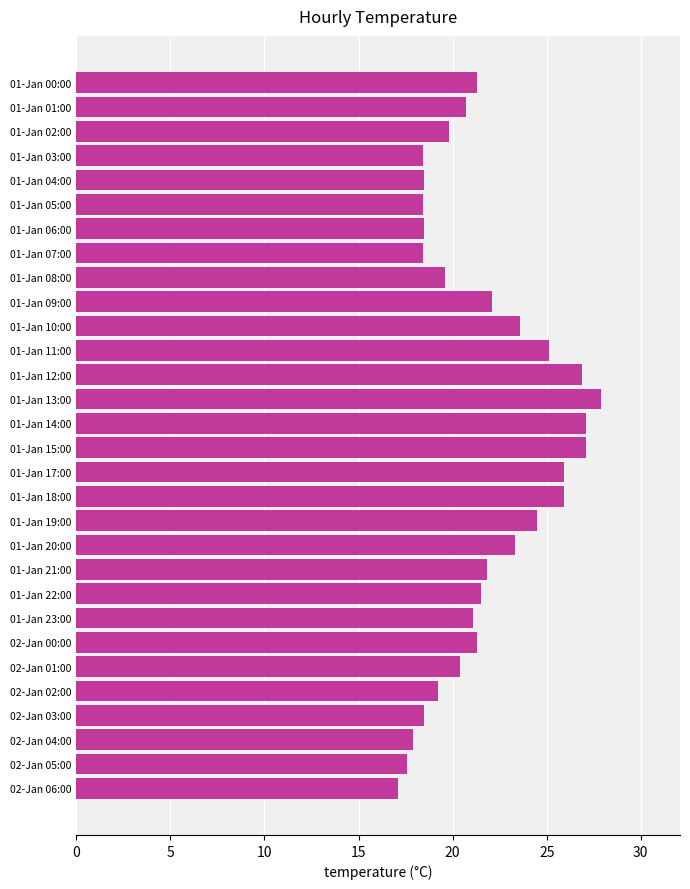

Approximately how many times larger is the value at 01-Jan 12:00 compared to 01-Jan 07:00?

1.5